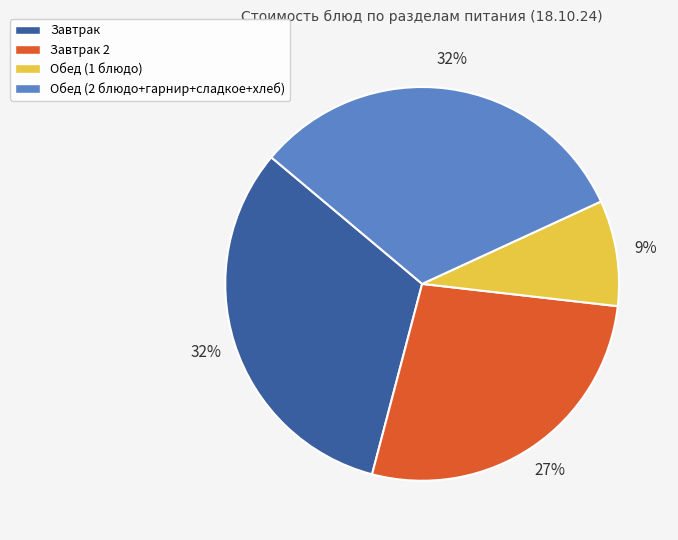

To the nearest percent, what is the difference between the largest and smallest slice percentages?

23%